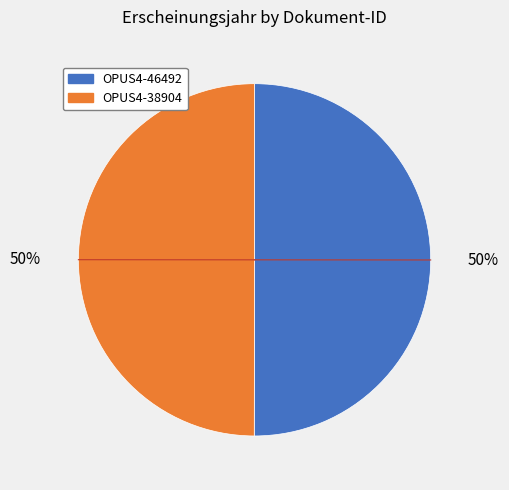

True or false: OPUS4-38904 accounts for 41% of the total.

False